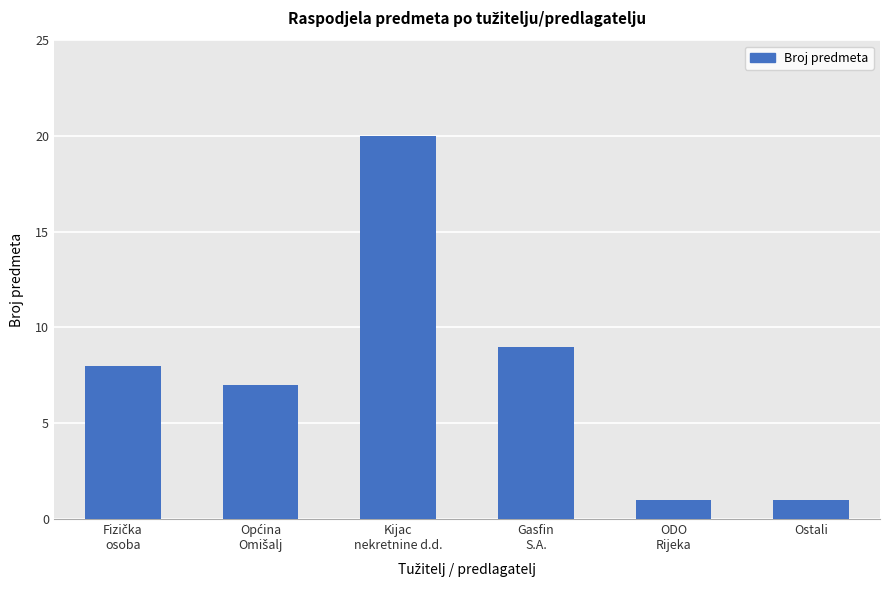

Which label corresponds to the largest value in the chart?

Kijac
nekretnine d.d.